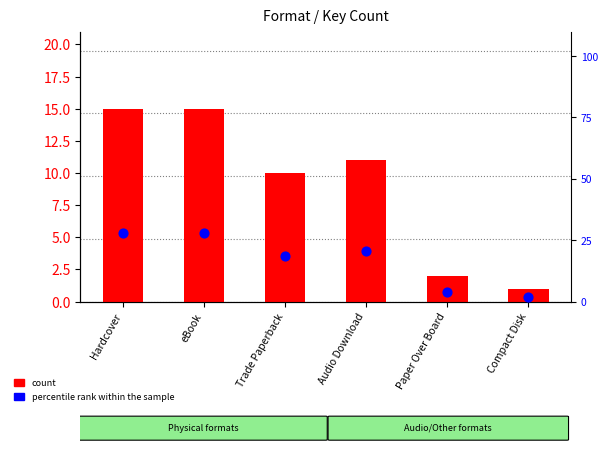

At which category is the sum across all series the highest?

Hardcover